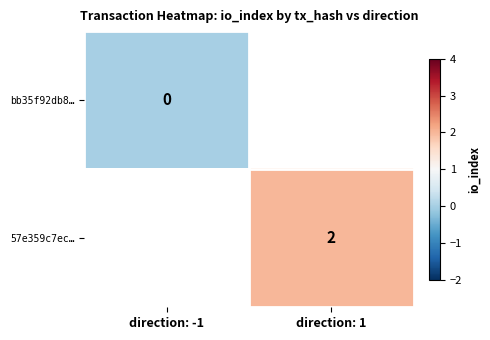

Is the value of bb35f92db8… at direction: -1 greater than the value of 57e359c7ec… at direction: 1?

No